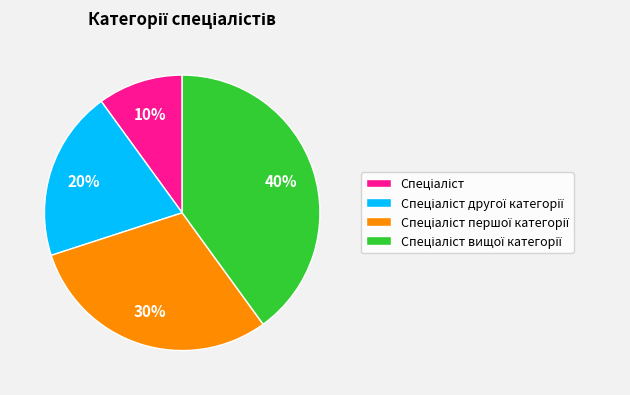

Is there a majority slice in this chart?

No